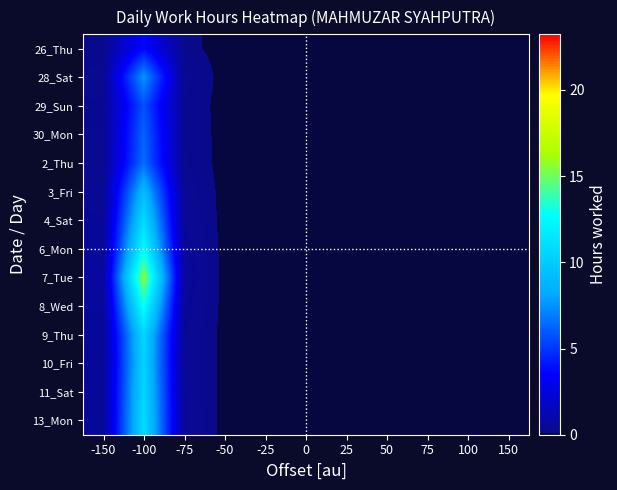

Which series has the largest total across all categories?

7_Tue